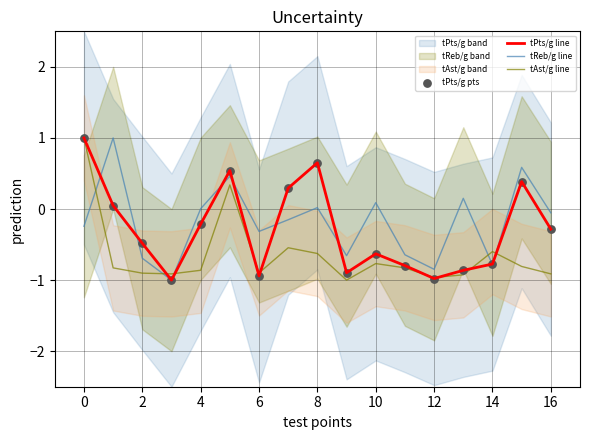

What is the maximum value for tReb/g line?

1.0